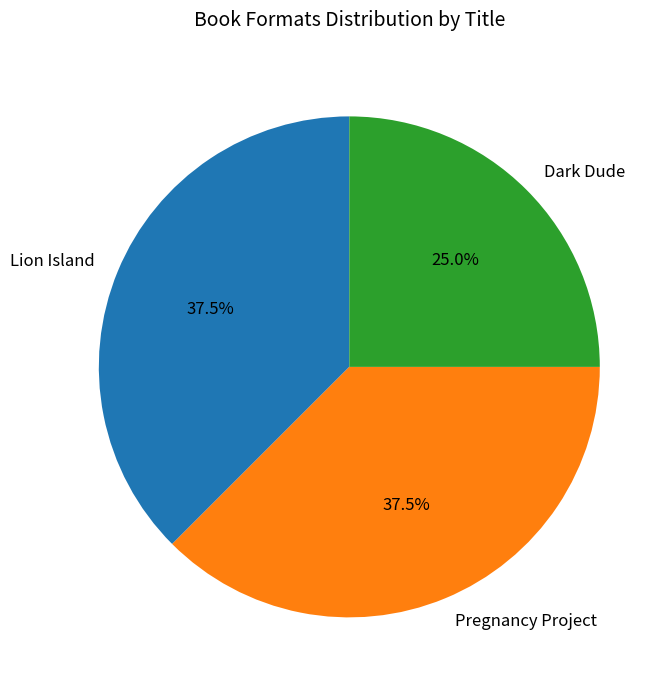

Which category has the smallest portion of the pie?

Dark Dude